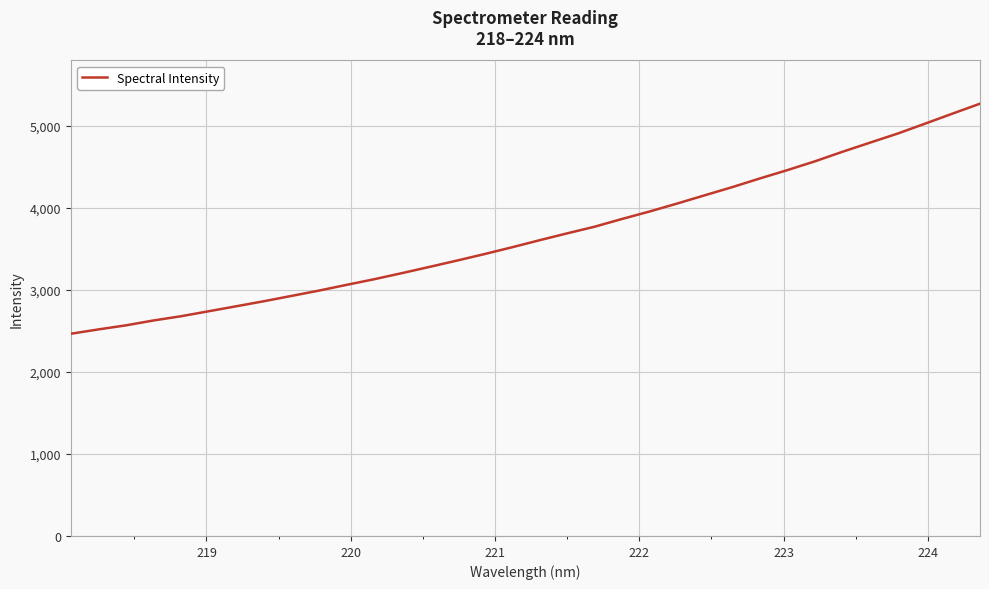

What is the greatest value displayed?

5270.2